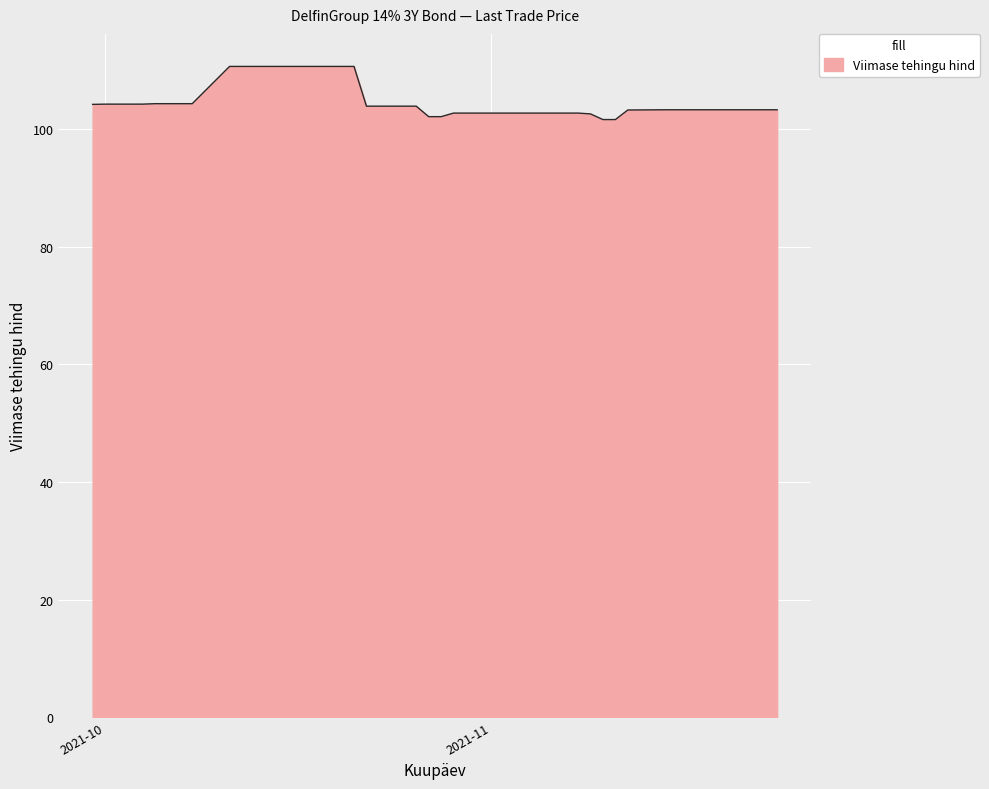

What is the difference between the maximum and minimum values?

9.0